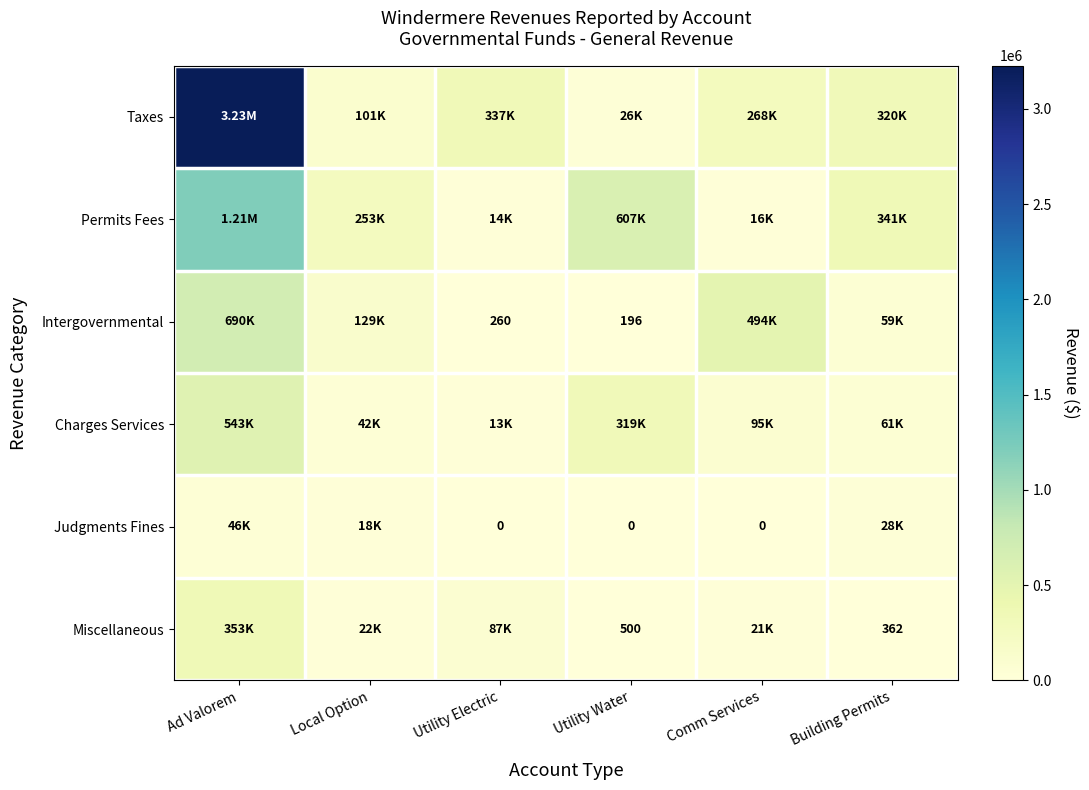

How many categories are shown in the chart?

6